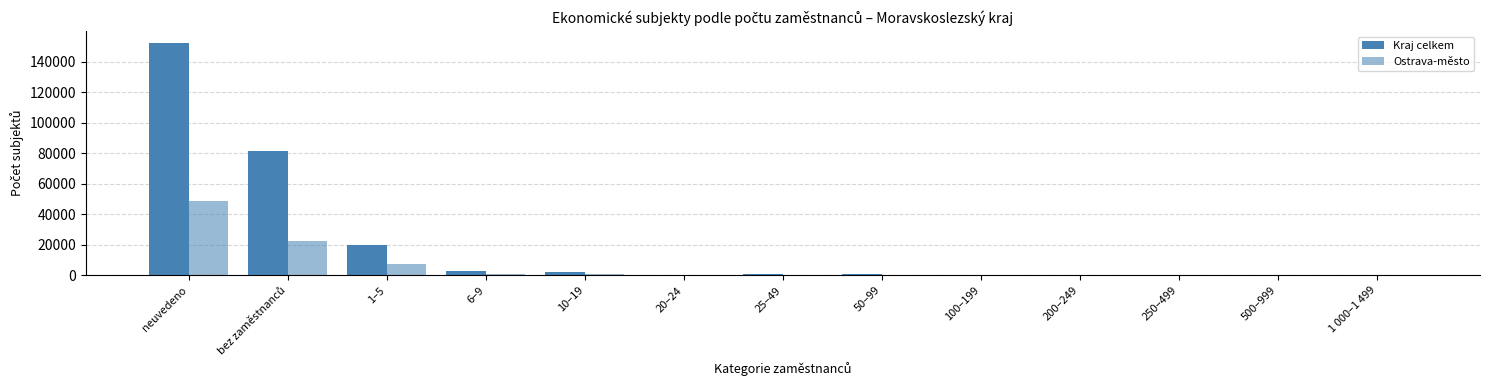

Where is Kraj celkem nearest to the value 76177?

bez zaměstnanců